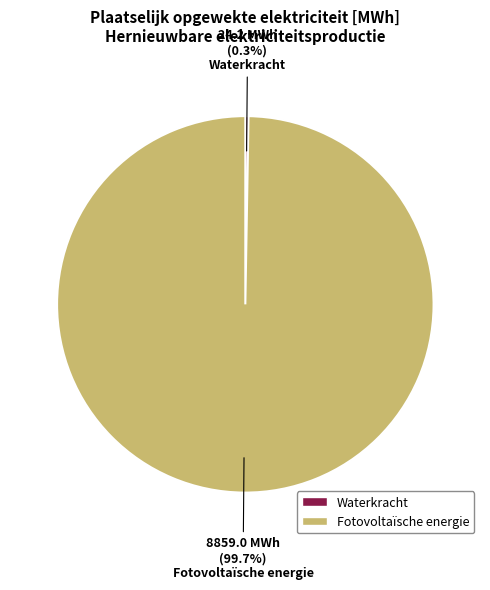

Is there a majority slice in this chart?

Yes